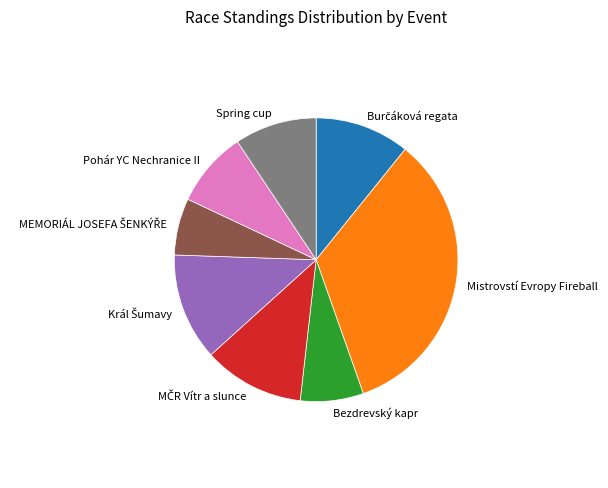

What is the largest slice in the pie chart?

Mistrovstí Evropy Fireball